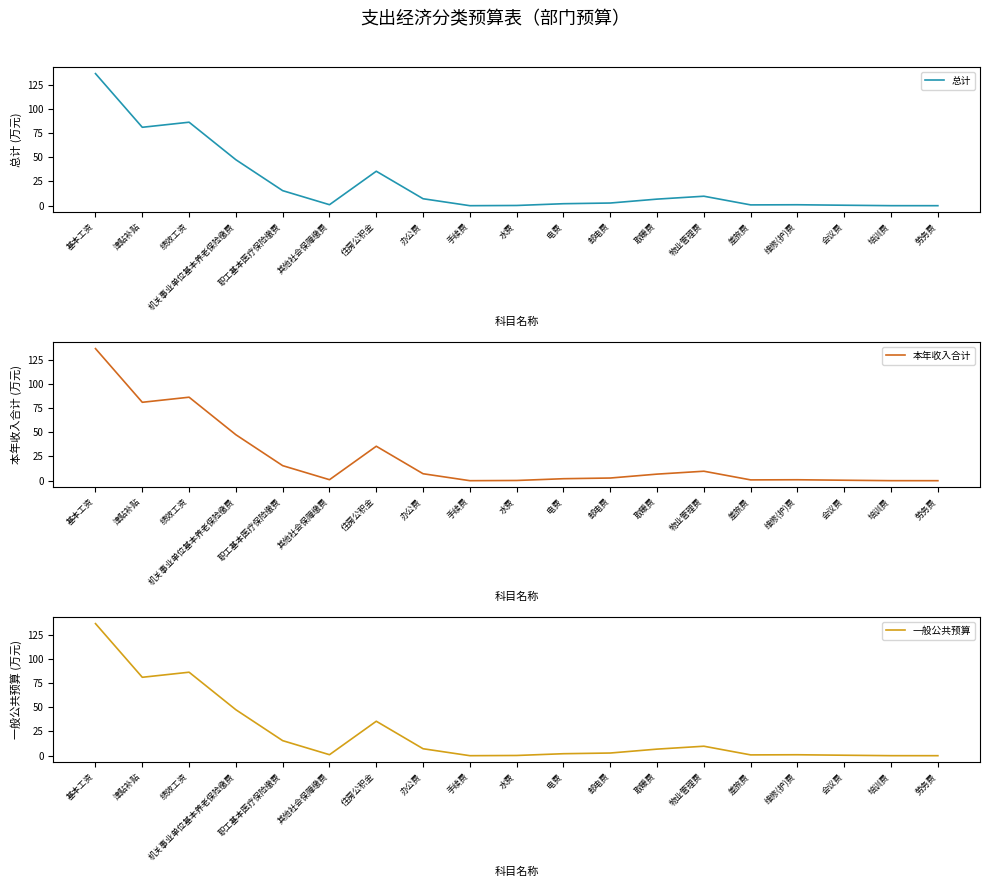

What value does the 本年收入合计 series have at 其他社会保障缴费?

1.1